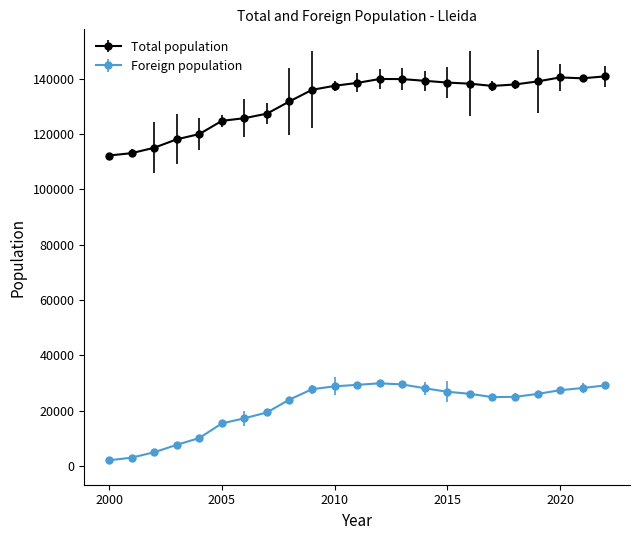

Which series has the largest total across all categories?

Total population